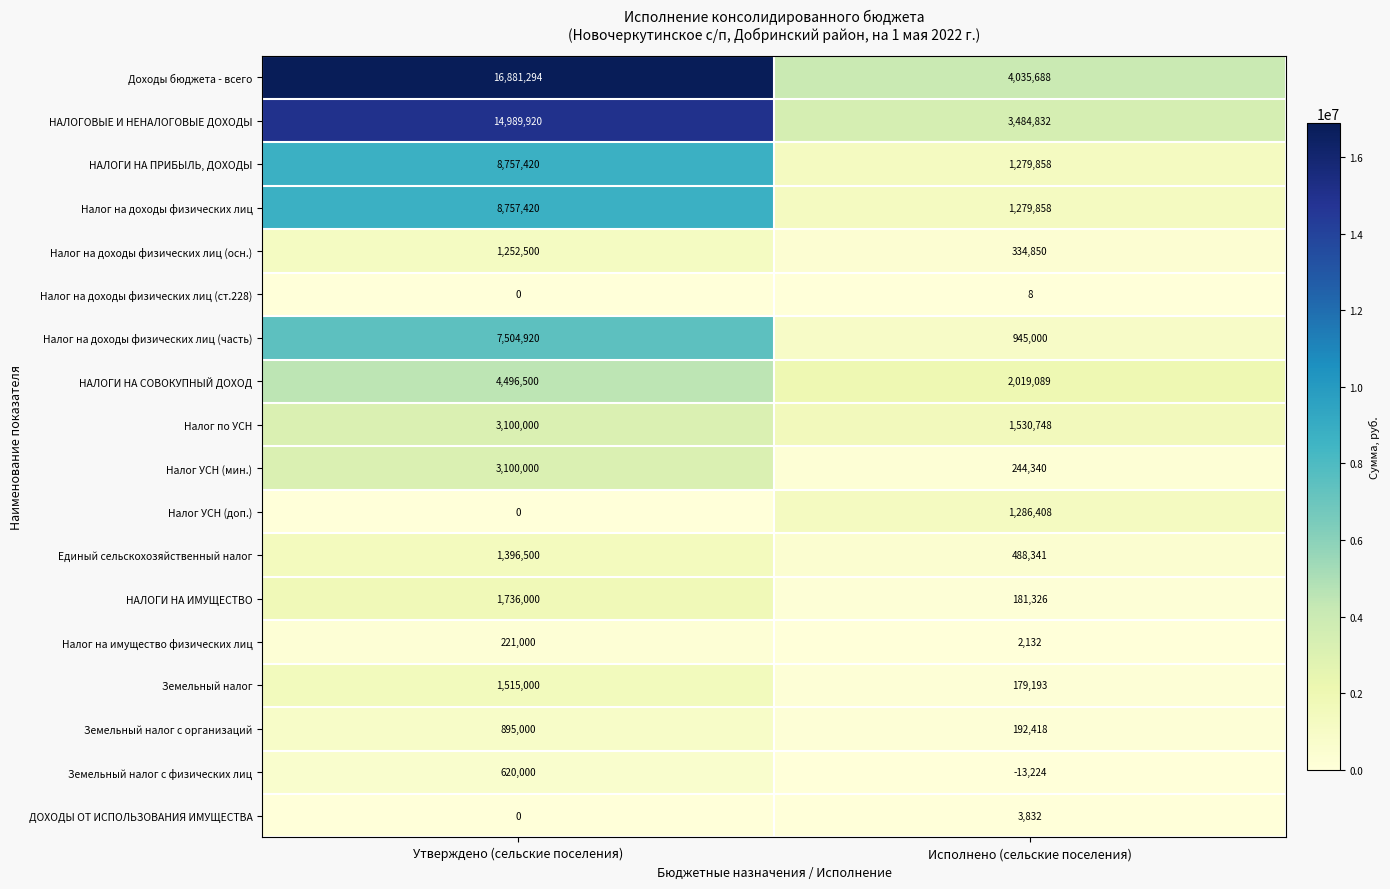

What value does the НАЛОГИ НА СОВОКУПНЫЙ ДОХОД series have at Утверждено (сельские поселения)?

4496500